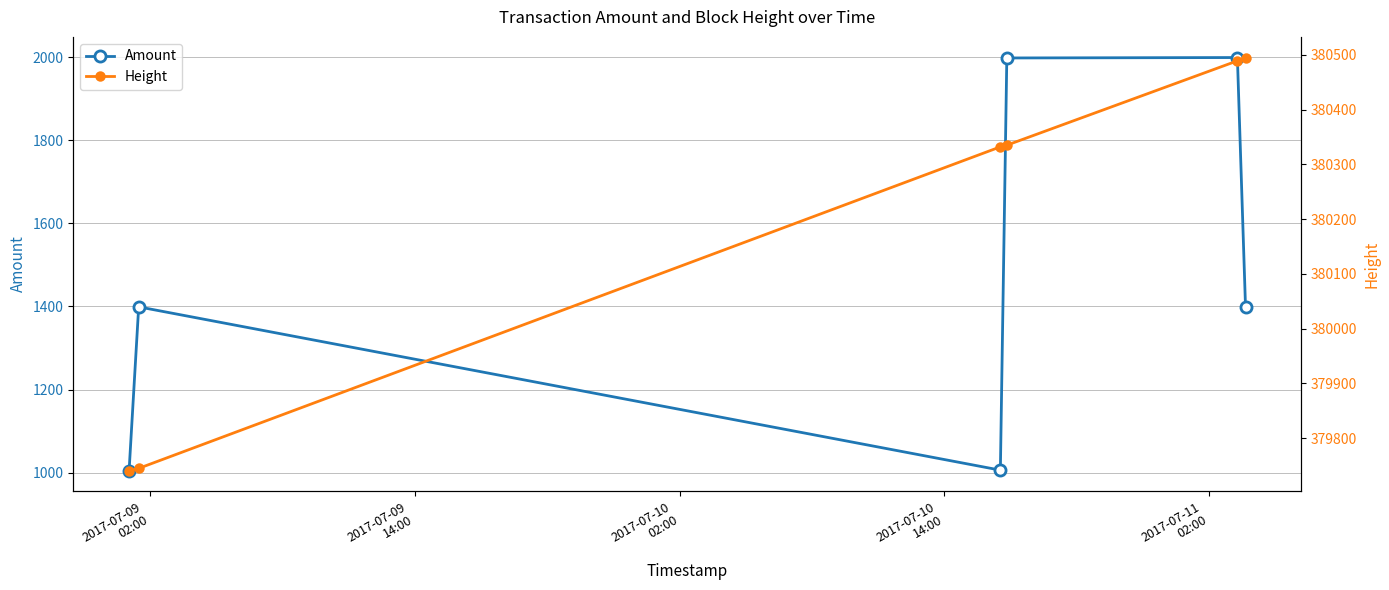

What is the minimum value for Amount?

1005